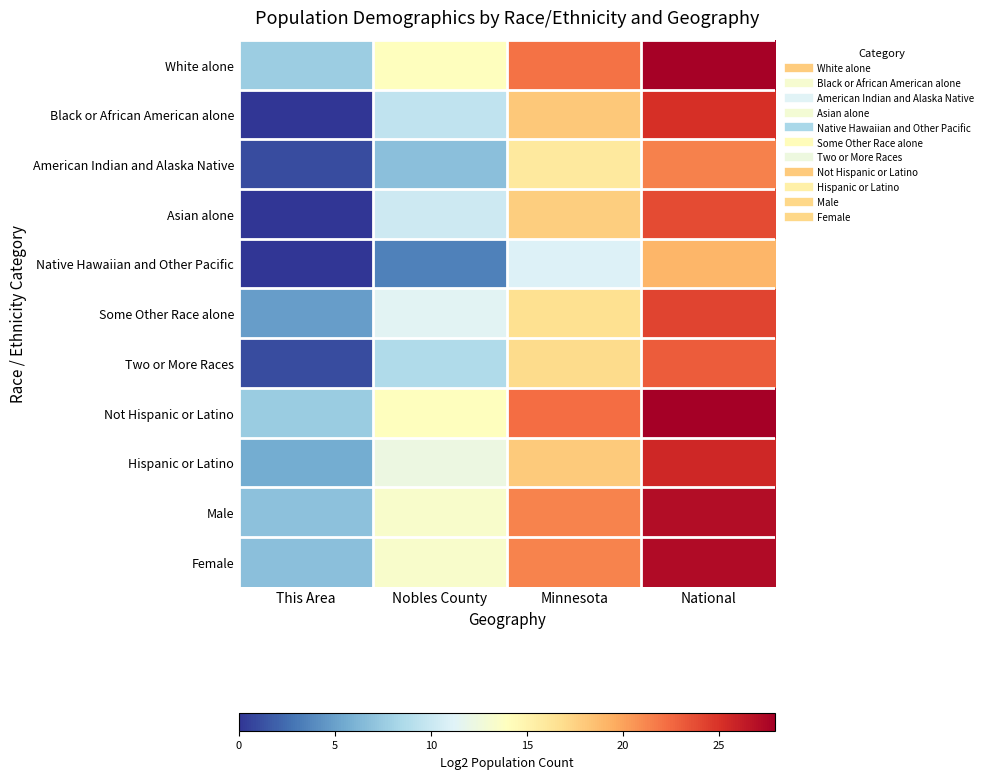

At Nobles County, list the series in order from largest to smallest.

Not Hispanic or Latino, White alone, Male, Female, Hispanic or Latino, Some Other Race alone, Asian alone, Black or African American alone, Two or More Races, American Indian and Alaska Native, Native Hawaiian and Other Pacific